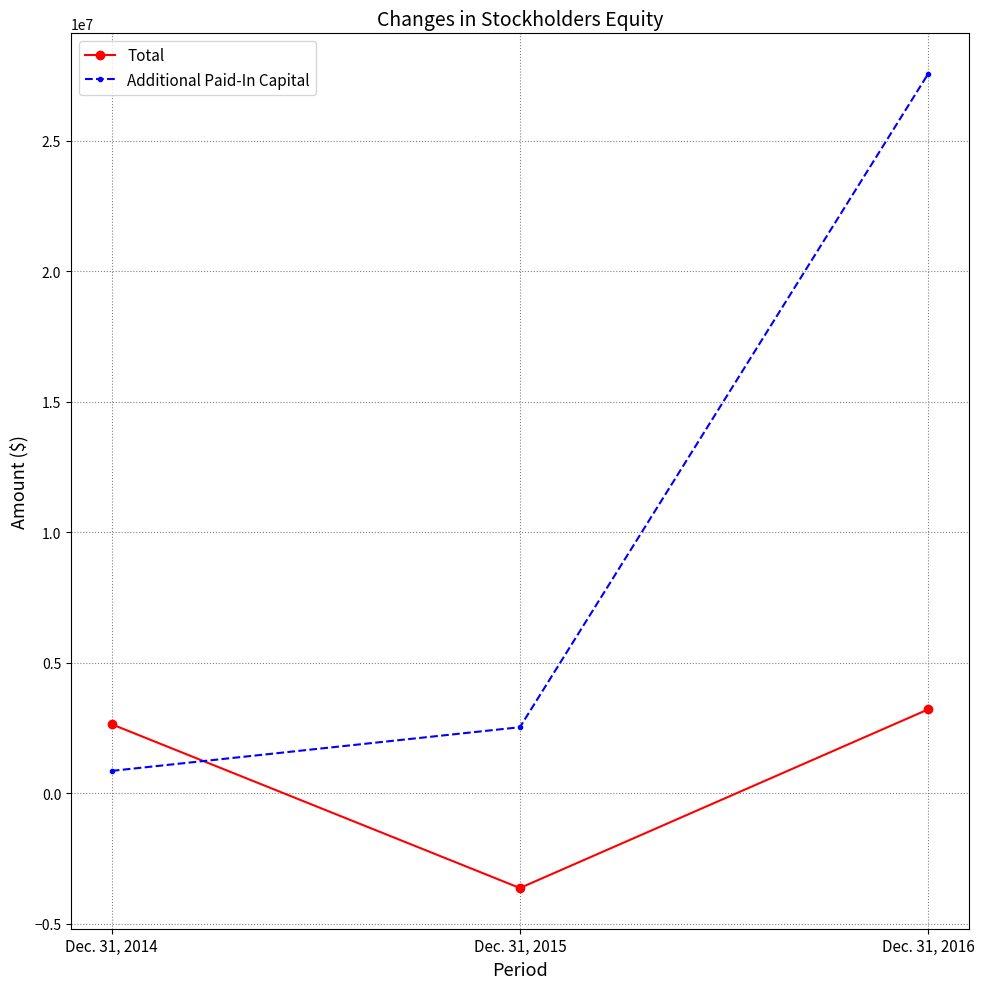

Which category has the lowest value in the Additional Paid-In Capital series?

Dec. 31, 2014